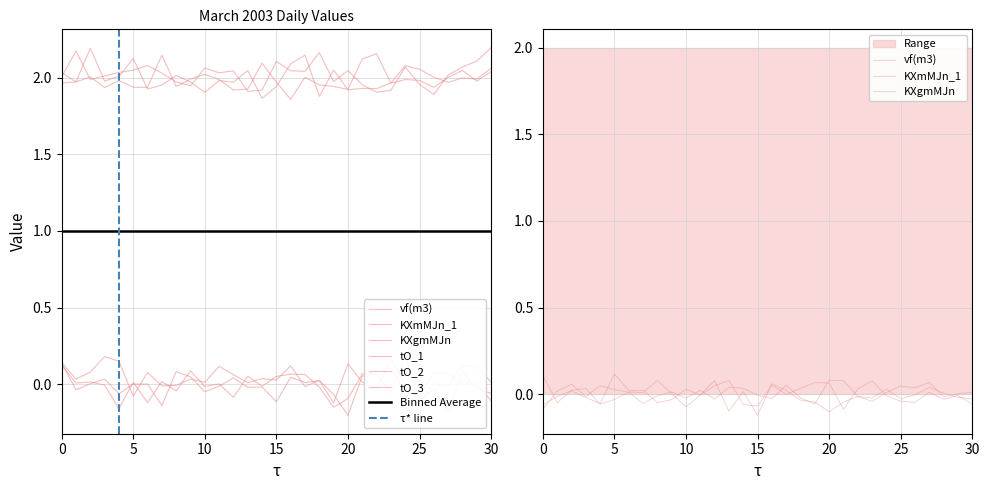

What is the value of the tO_3 point at the 7th from the left?

2